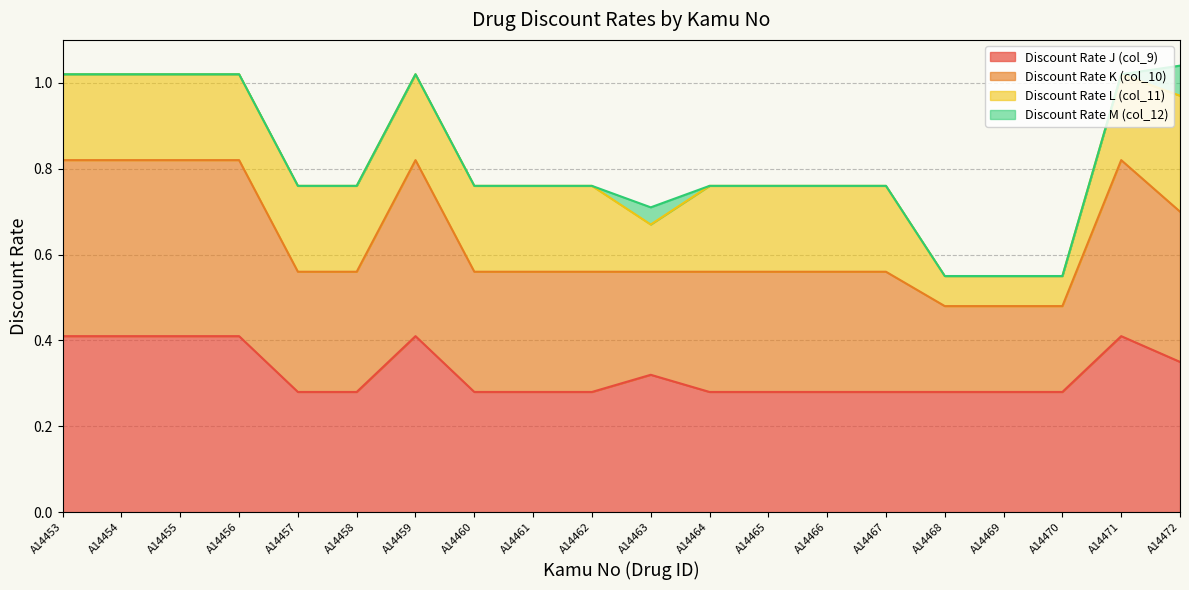

Between A14454 and A14455, which series saw the biggest shift?

Discount Rate J (col_9)